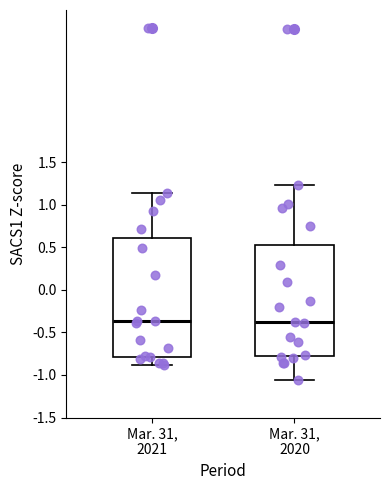

Where does the upper whisker of the box for Mar. 31, 2021 end on the y-axis? The values are not printed on the chart, so give them approximately, as read against the axis.

1.15